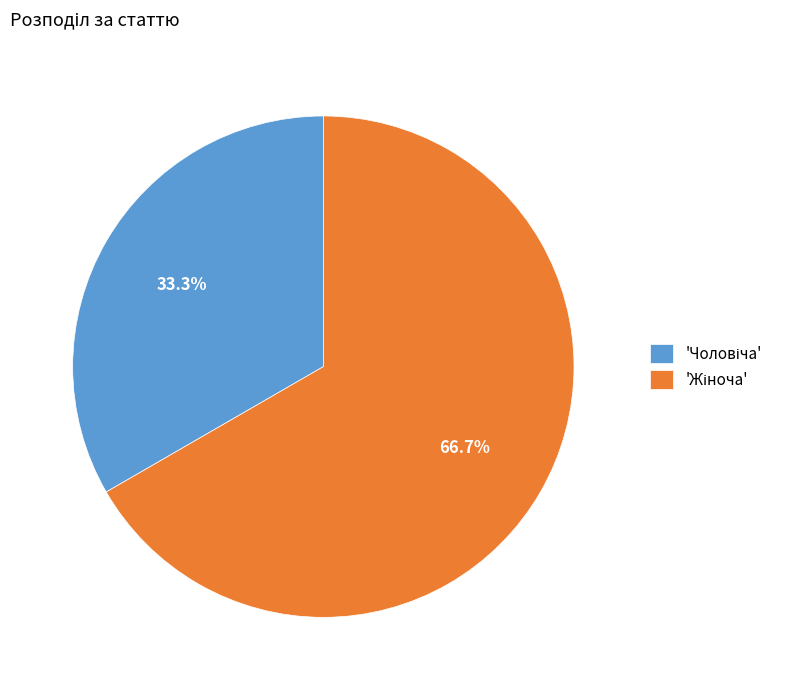

Is there any slice that represents more than half of the pie?

Yes